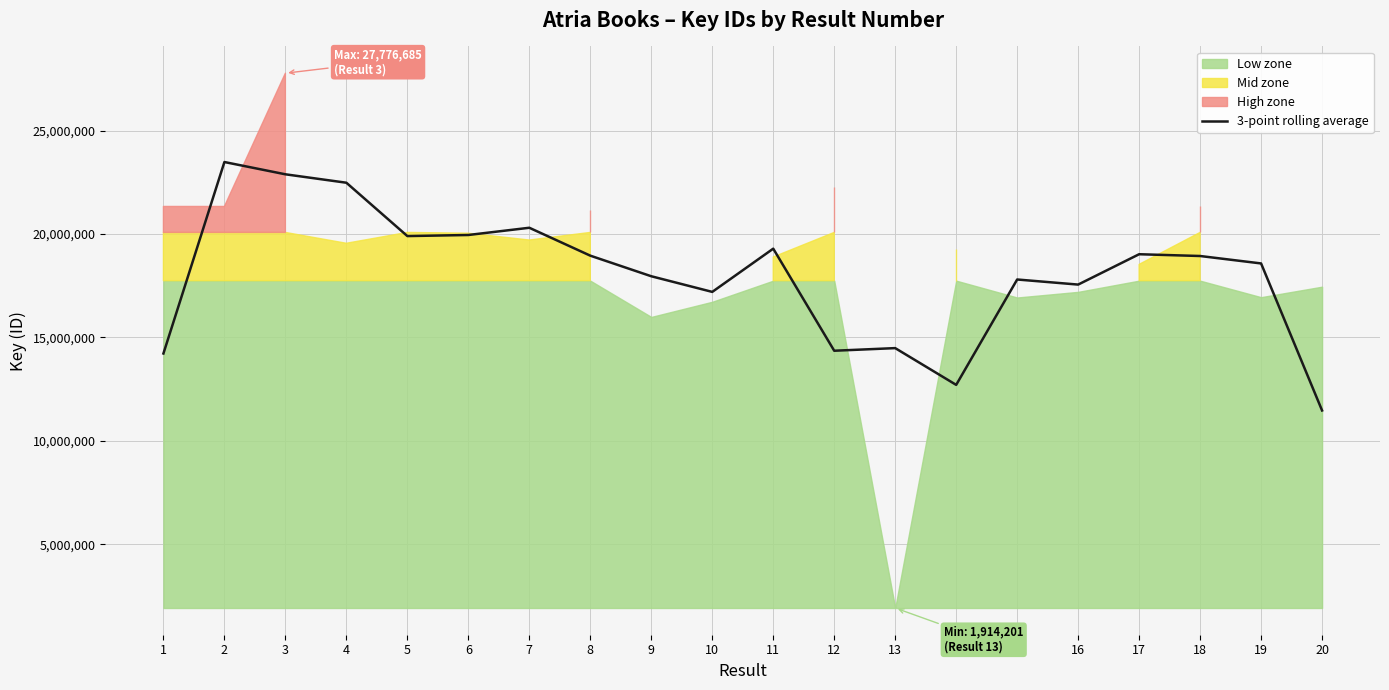

What is the maximum value for 3-point rolling average?

23480110.3